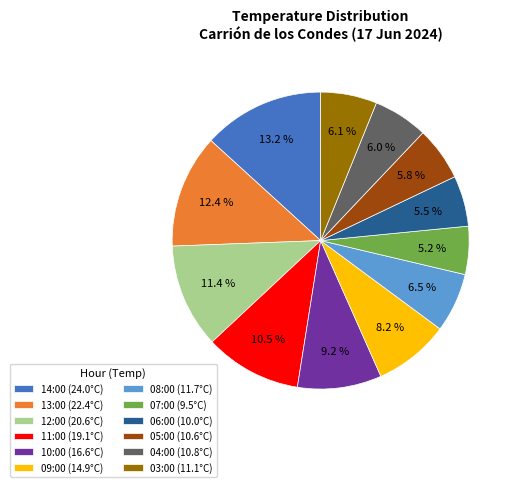

To the nearest percent, what is the combined percentage of 03:00 and 10:00?

15%